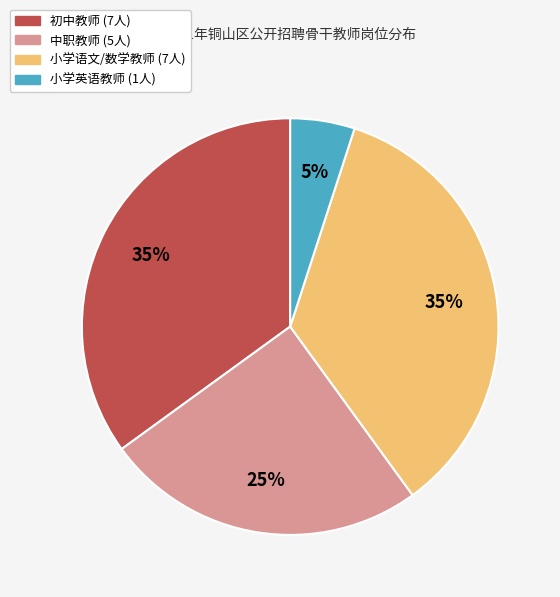

To the nearest percent, what percentage of the pie is 中职教师 (5人)?

25%